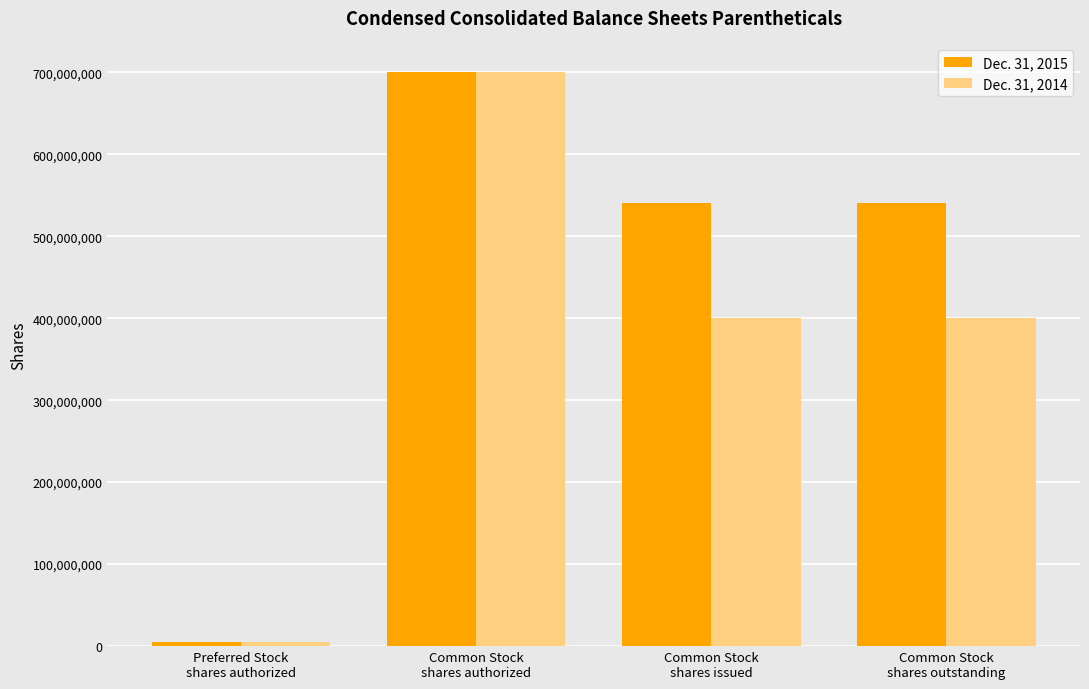

Reading right to left, what are all the values shown in this chart?

Dec. 31, 2015: Common Stock
shares outstanding=541000000	Common Stock
shares issued=541000000	Common Stock
shares authorized=699999999	Preferred Stock
shares authorized=5000000
Dec. 31, 2014: Common Stock
shares outstanding=400000000	Common Stock
shares issued=400000000	Common Stock
shares authorized=699999999	Preferred Stock
shares authorized=5000000